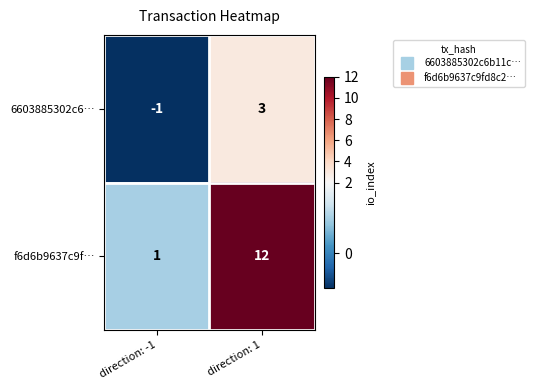

Which series has the largest total across all categories?

f6d6b9637c9f…